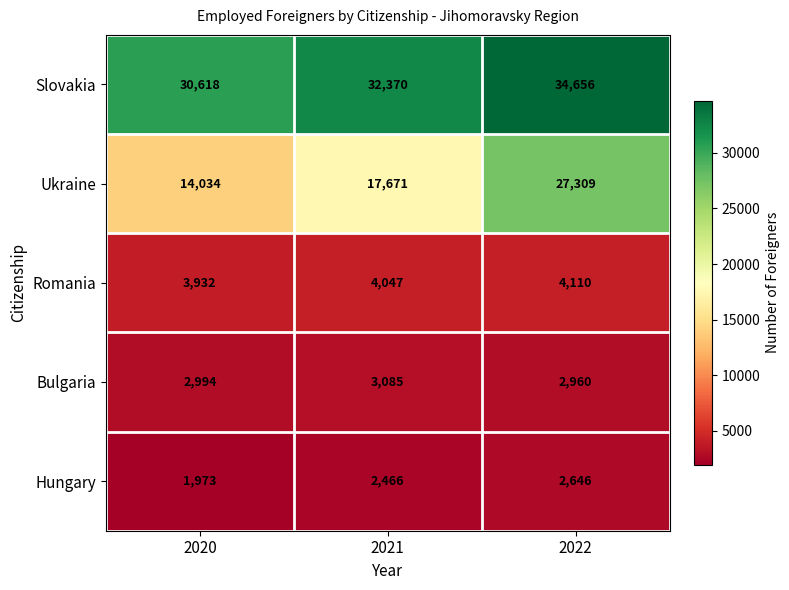

List the labels in order of Ukraine value, largest first.

2022, 2021, 2020